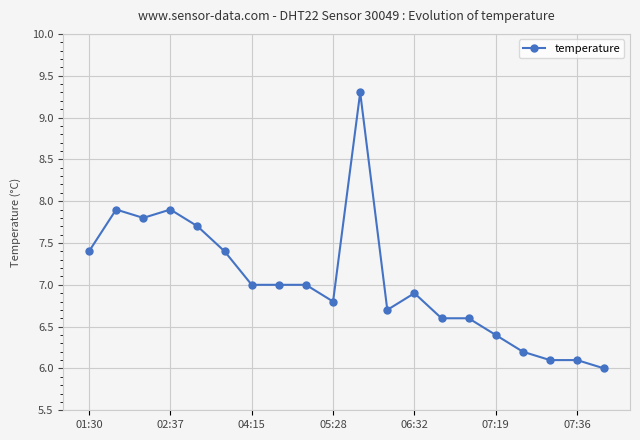

What is the average value?

7.0